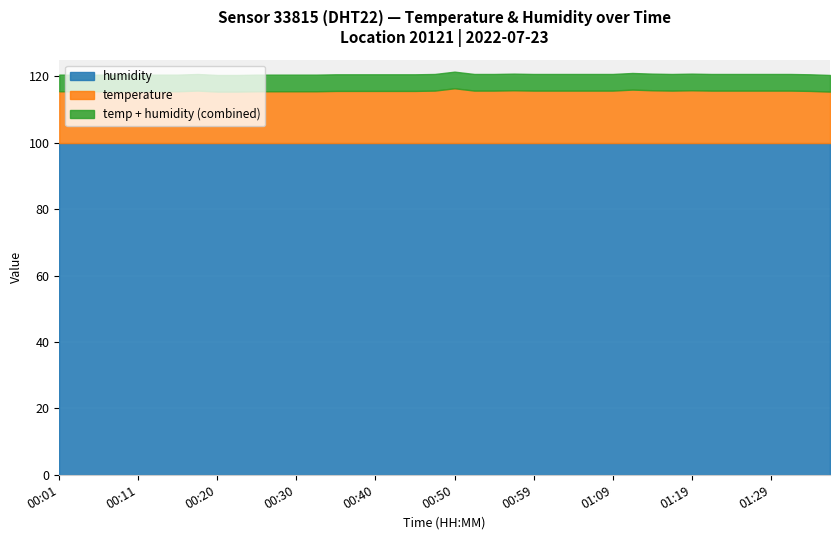

What is the highest value of the humidity series?

99.9